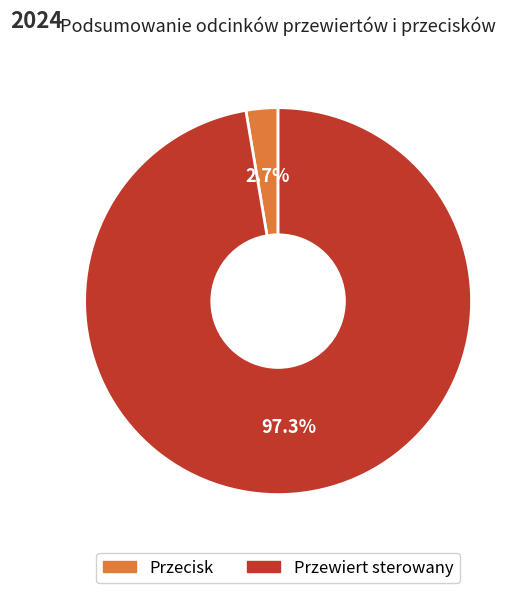

Is the sum of Przecisk and Przewiert sterowany greater than half?

Yes